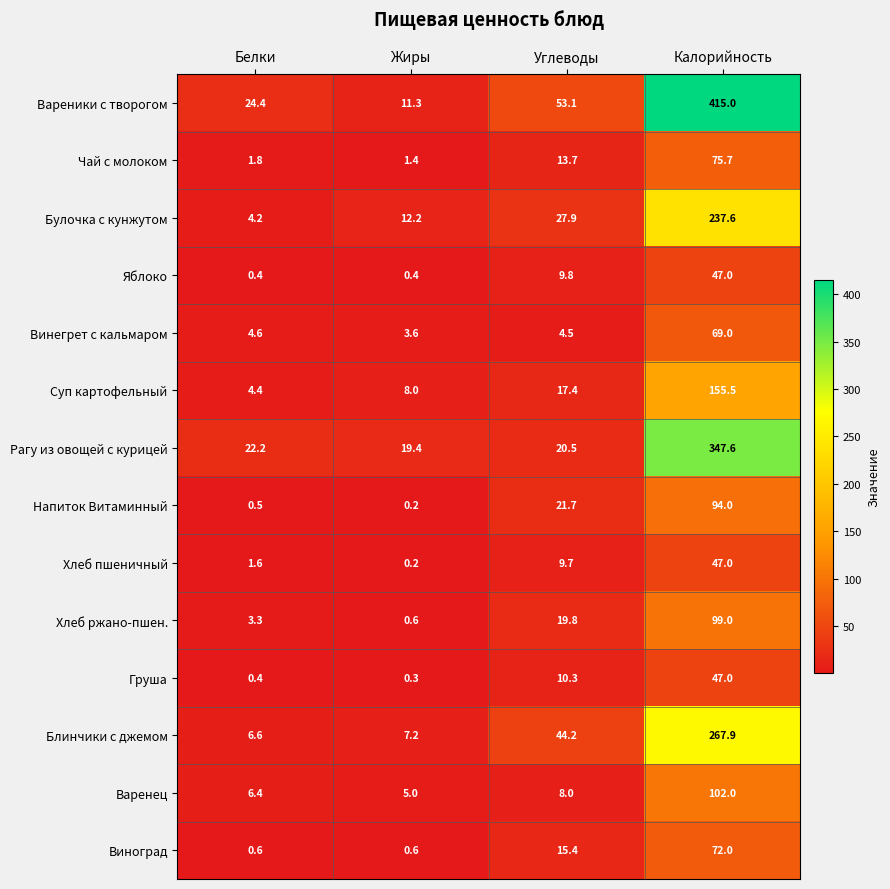

At which category is the sum across all series the highest?

Калорийность